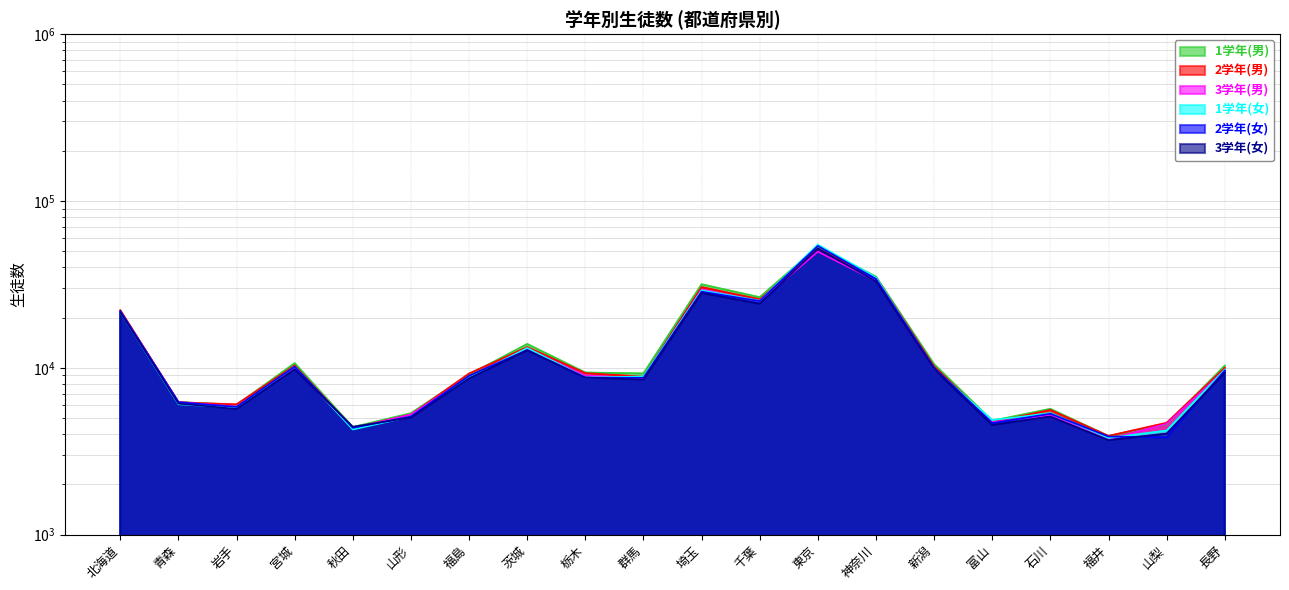

What position from the right is 宮城?

17